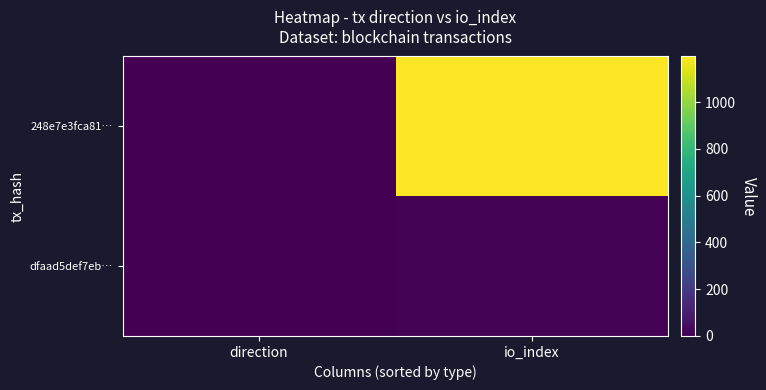

At which category does the chart reach its peak across all series?

io_index